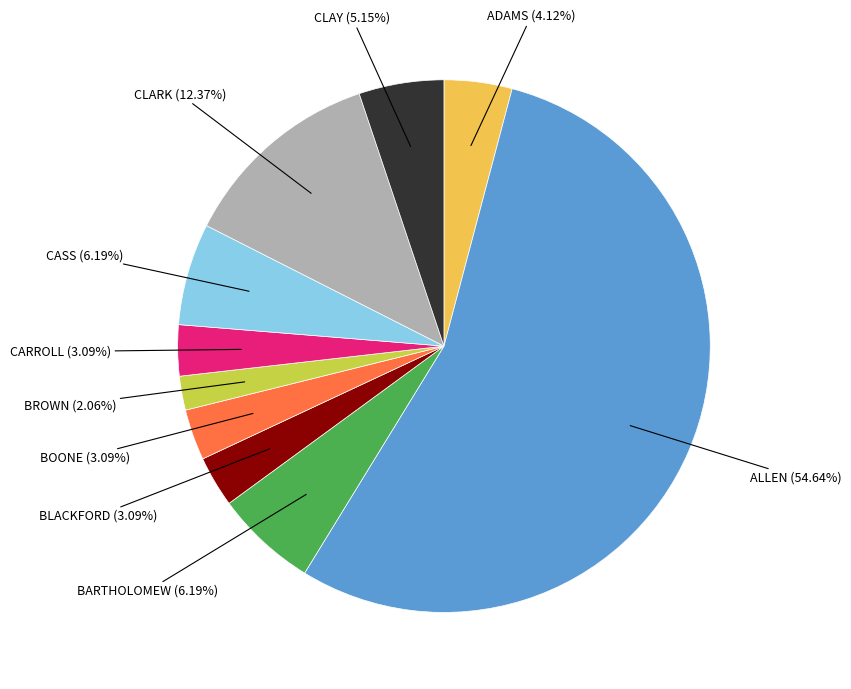

To the nearest percent, what is the average slice percentage?

10%